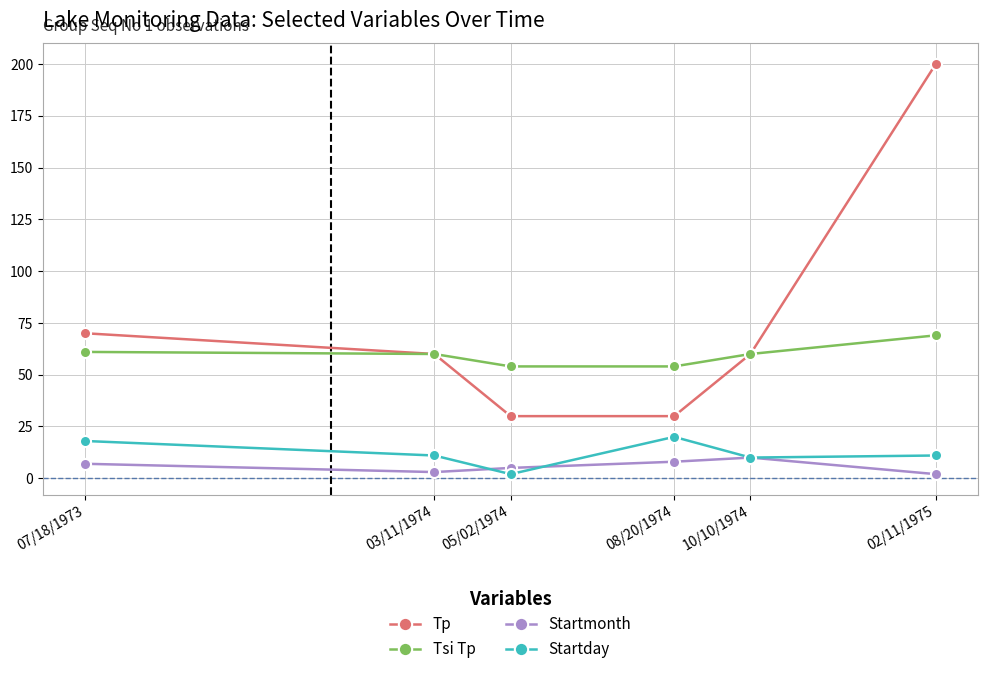

Is the value of Tp at 08/20/1974 greater than the value of Startday at 02/11/1975?

Yes